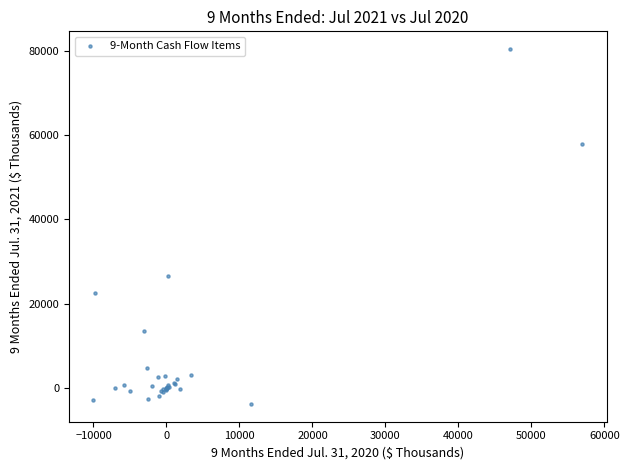

What Y value in the scatter plot is closest to 38310?

26448